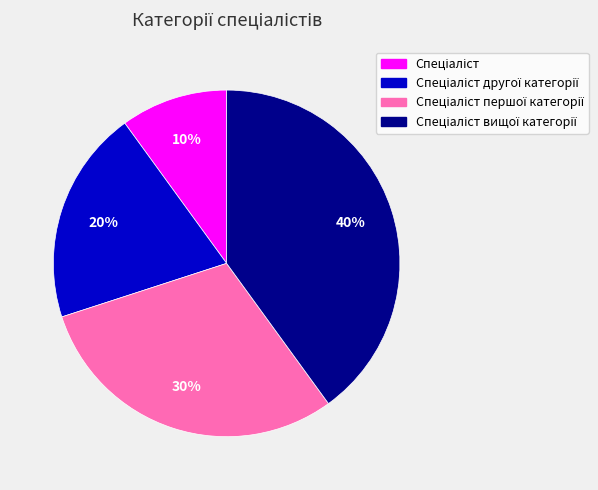

Count the number of slices in the pie.

4